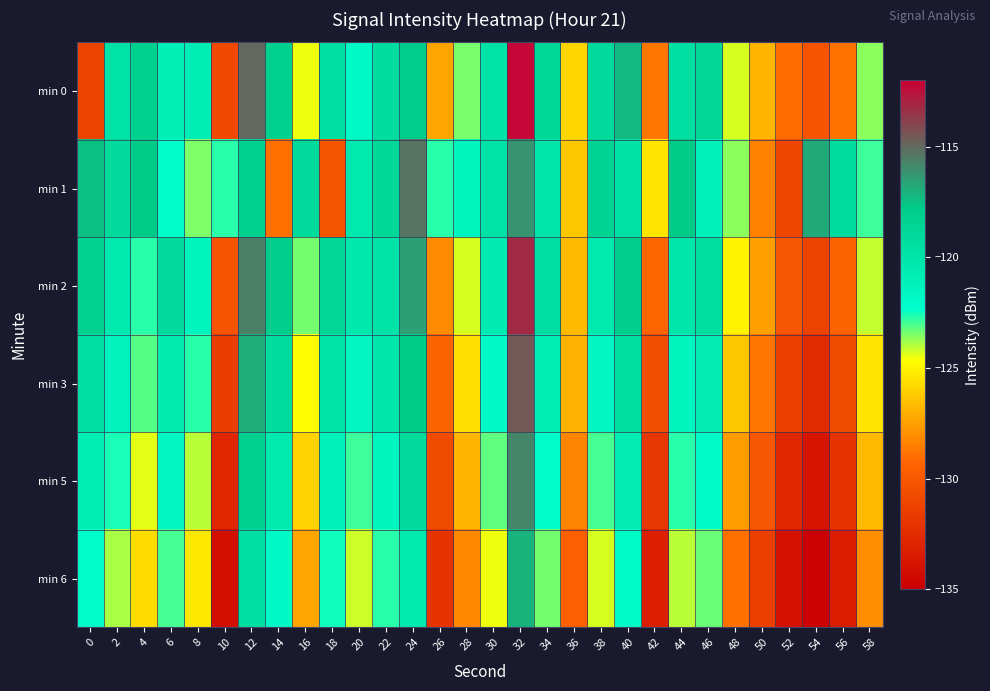

Which series has the widest spread of values?

min 0